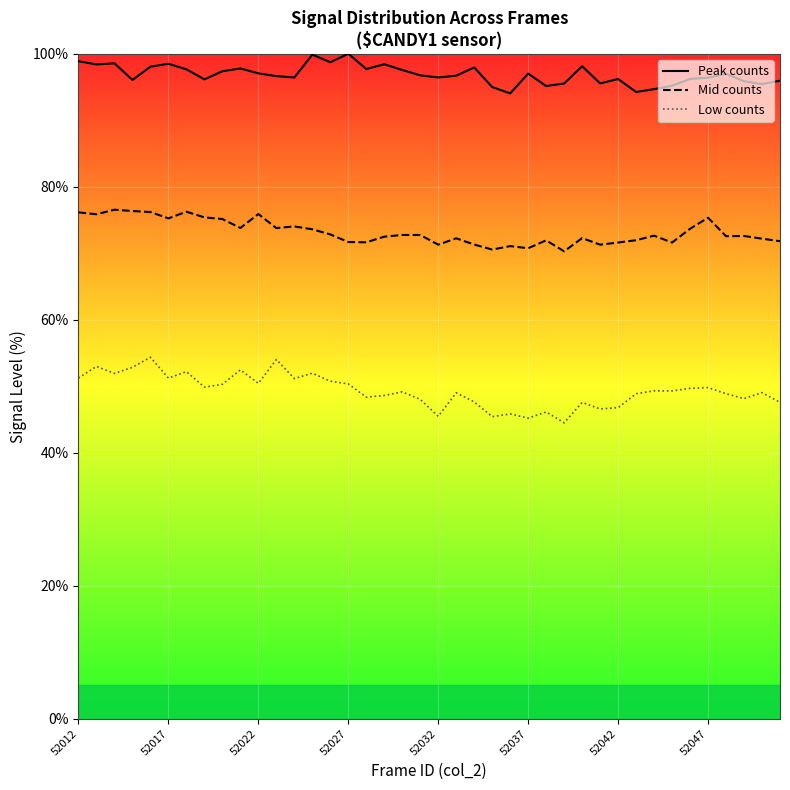

Is this an area chart (filled region under the line)?

No